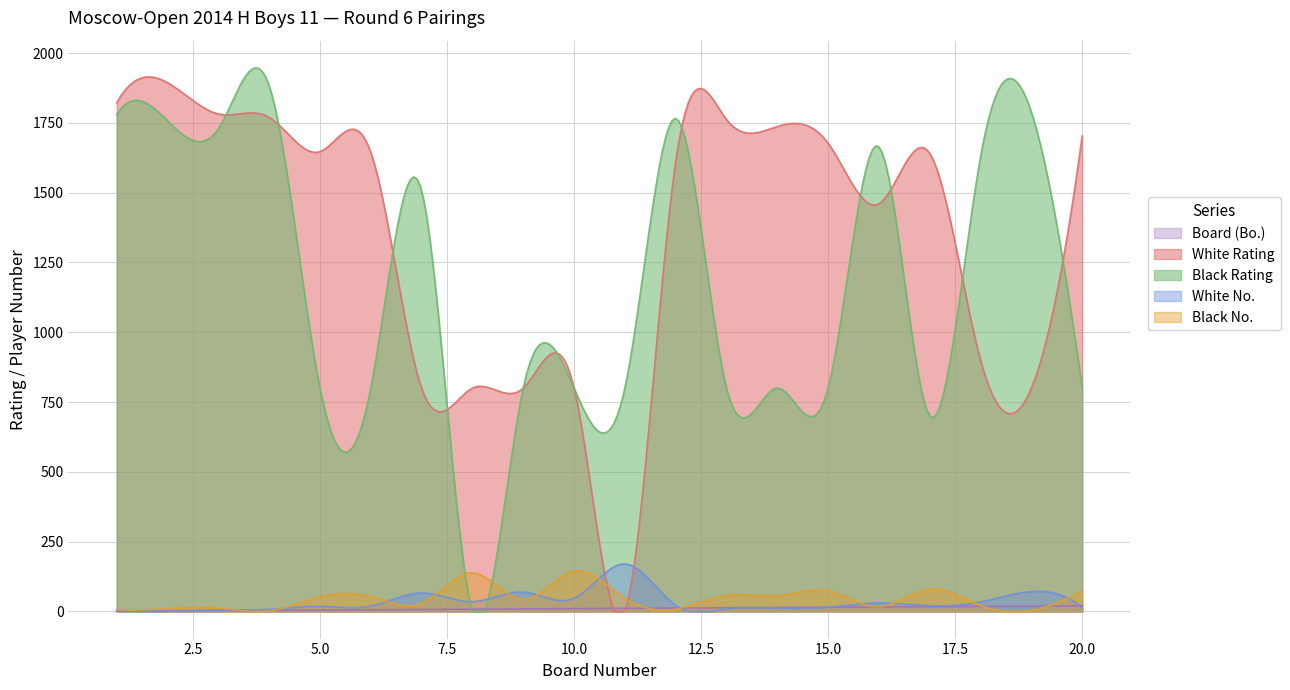

What are all the series names shown in the legend?

Board (Bo.), White Rating, Black Rating, White No., Black No.